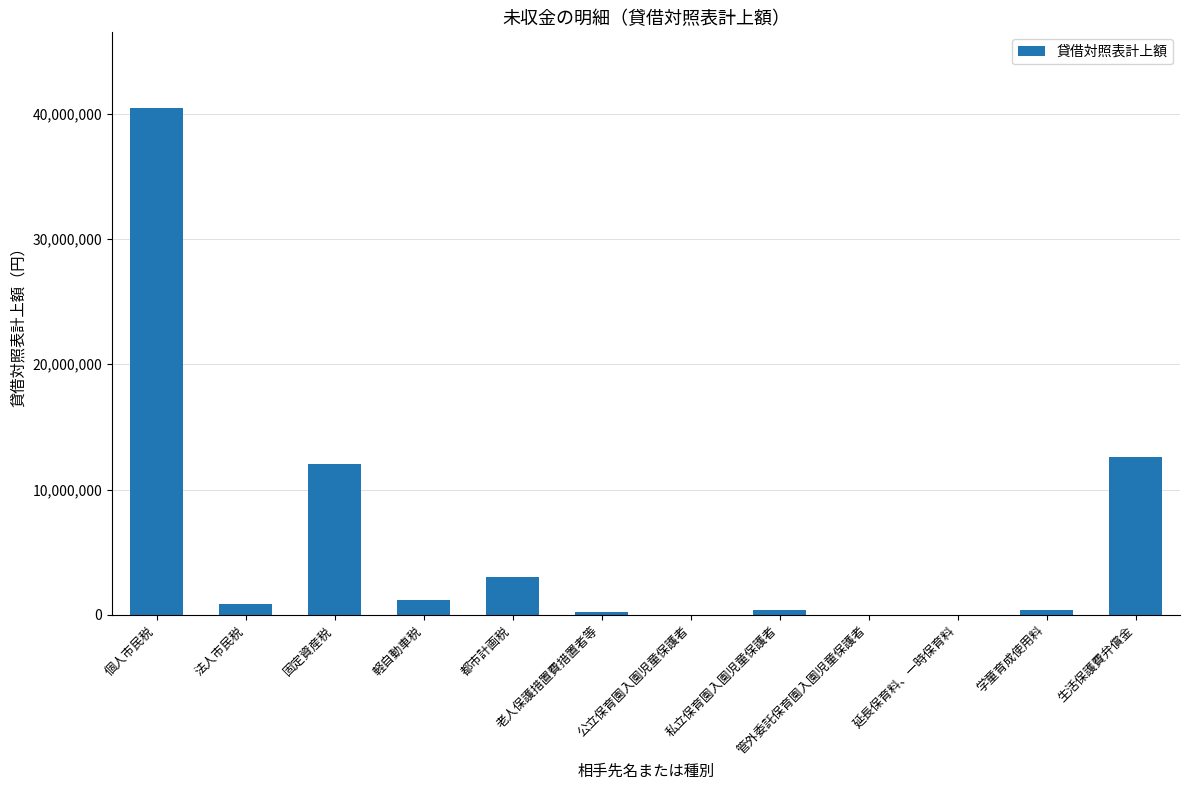

Between 公立保育園入園児童保護者 and 都市計画税, which is larger?

都市計画税